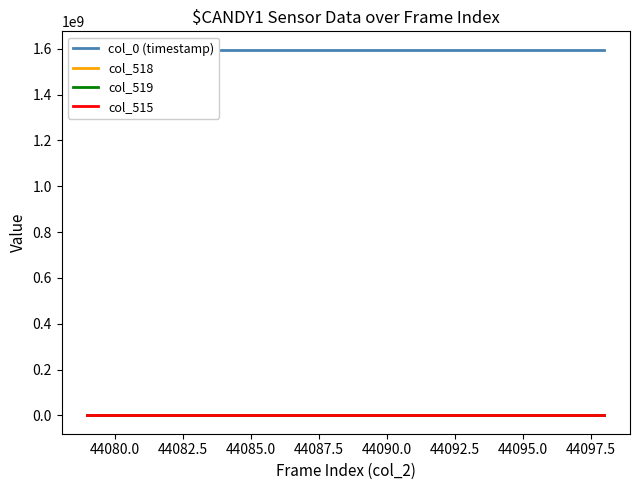

The col_0 (timestamp) series shows 1117284192.7 at 14. True or false?

False